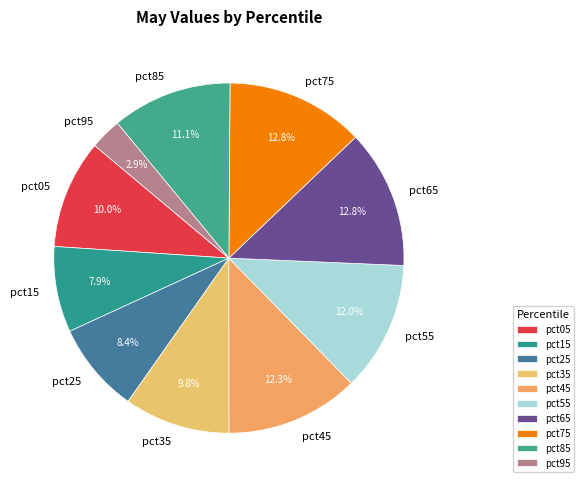

To the nearest percent, what percentage of the pie is pct25?

8%